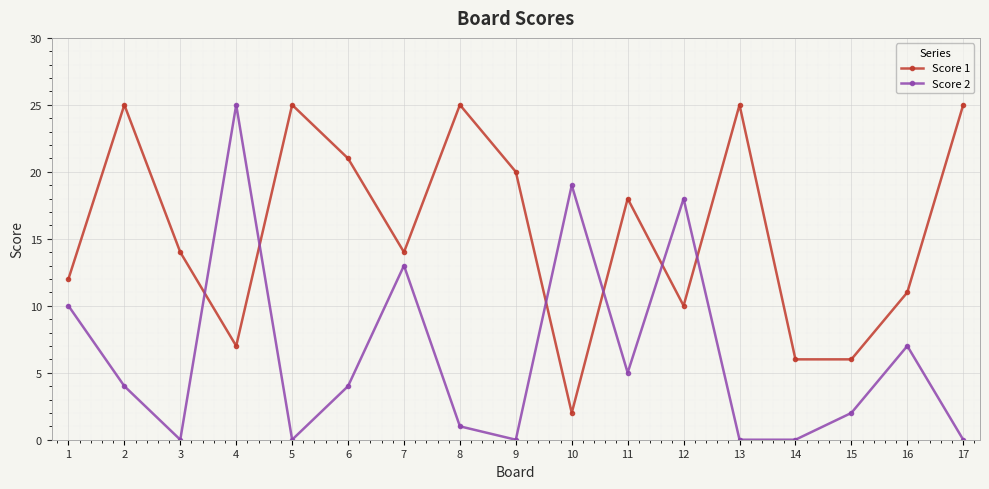

Which series has the widest spread of values?

Score 2